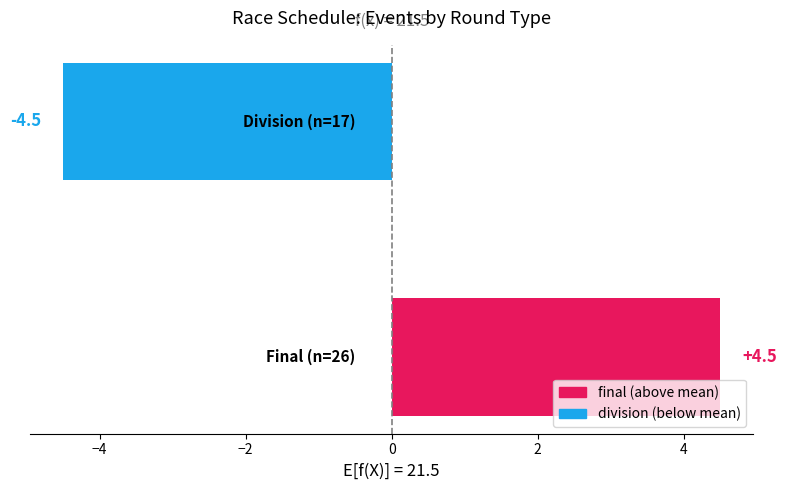

Reading bottom to top, extract all data points from this chart.

4.5	-4.5